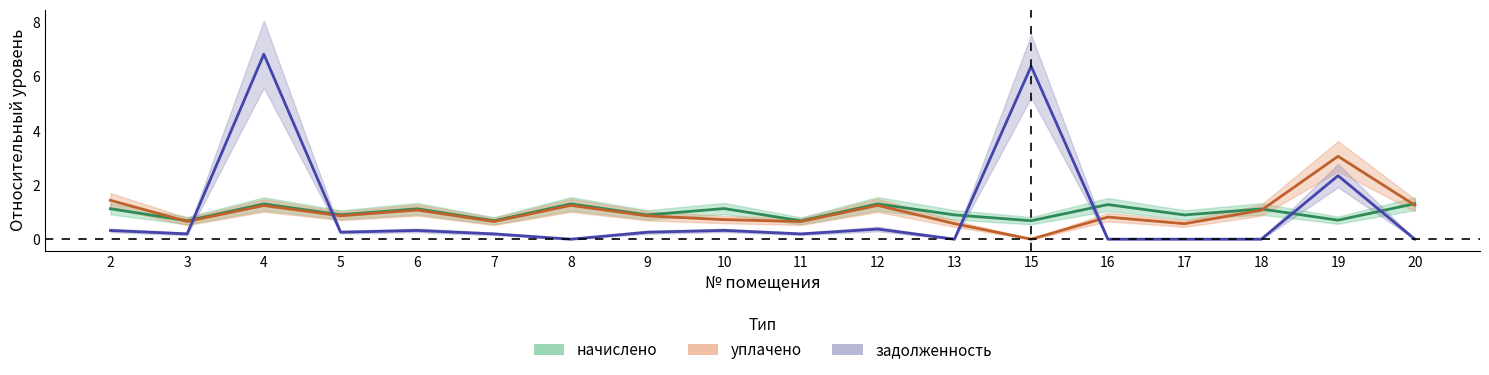

What value does the задолженность series have at 7?

0.2